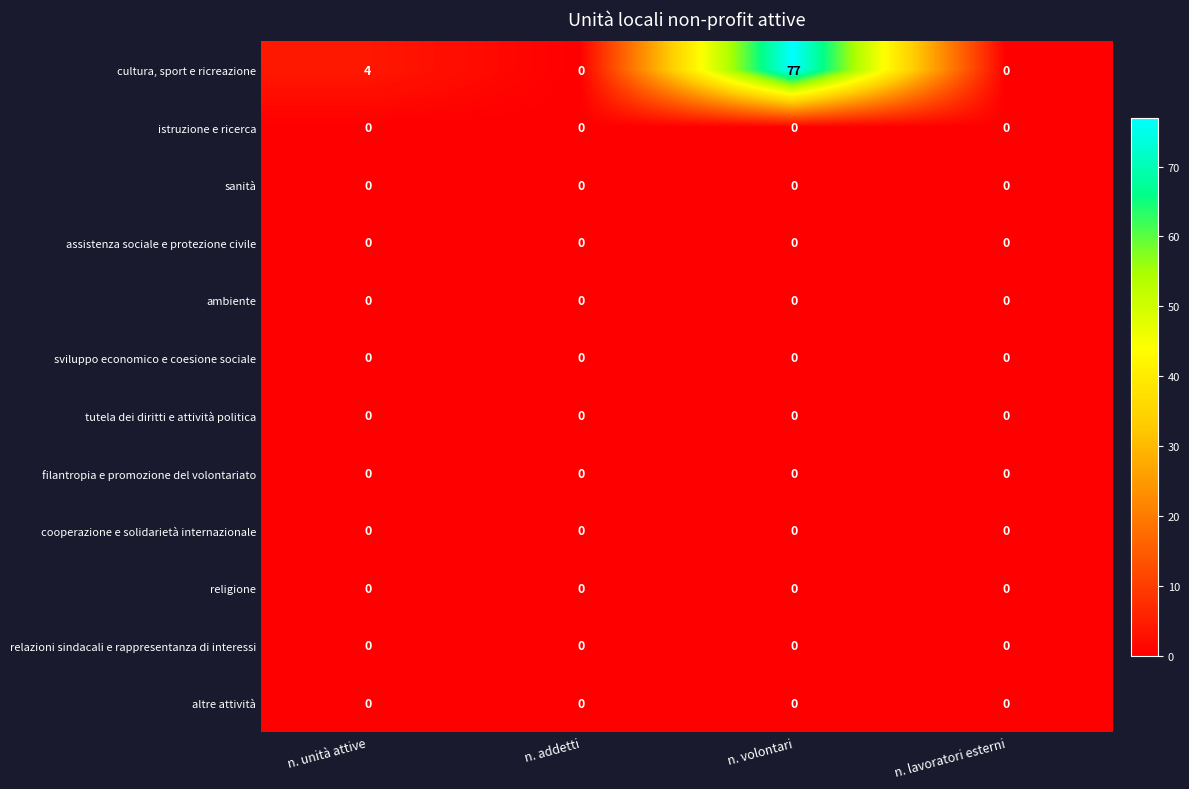

The value of cultura, sport e ricreazione at n. volontari is 77. True or false?

True